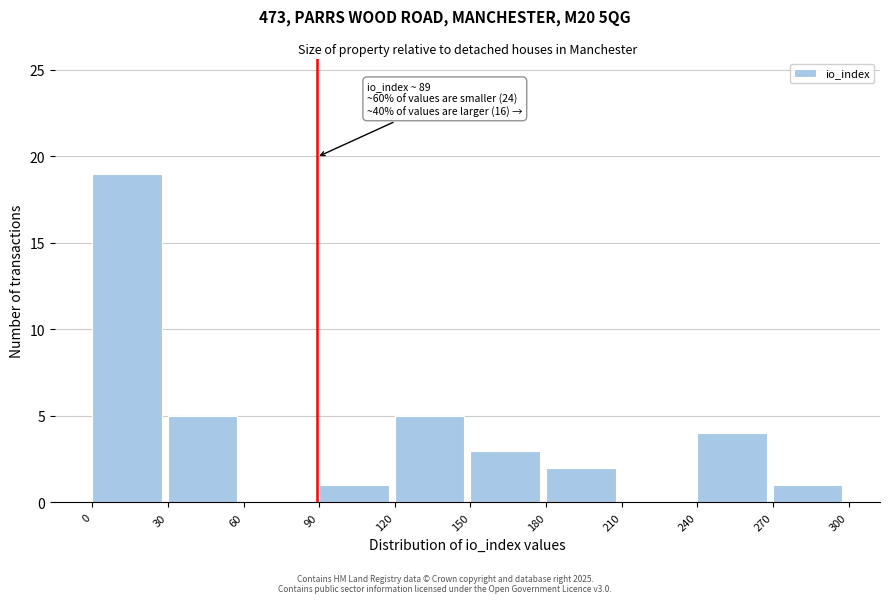

Over which range of the x-axis is the bar tallest?

0 to 30